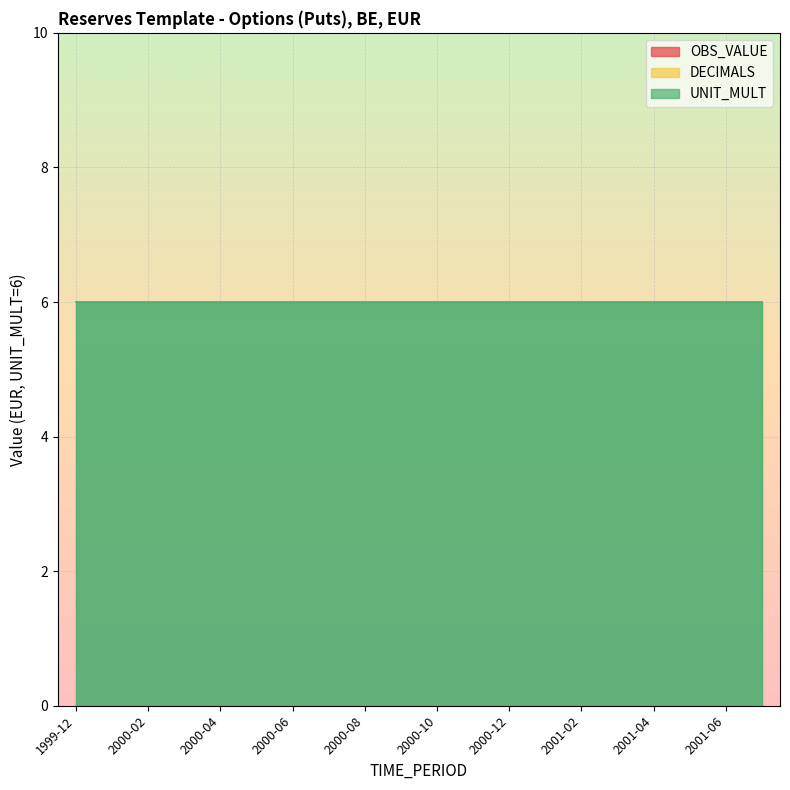

Which series has the widest spread of values?

OBS_VALUE